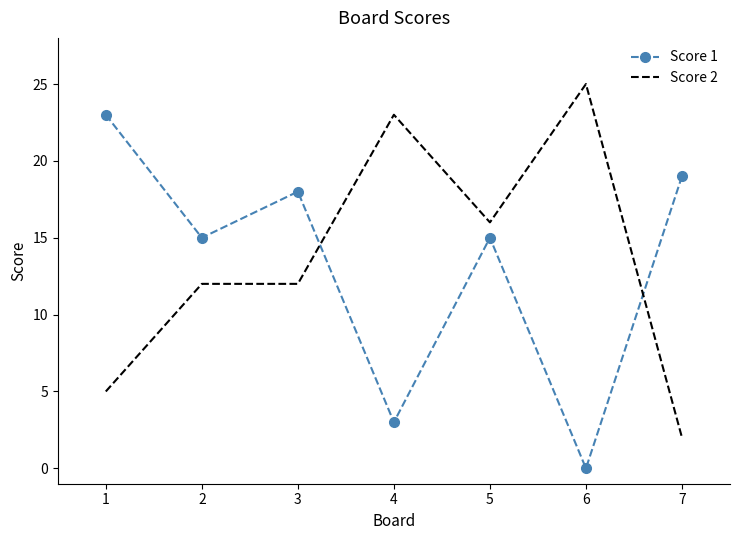

The value of Score 1 at 4 is 3. True or false?

True